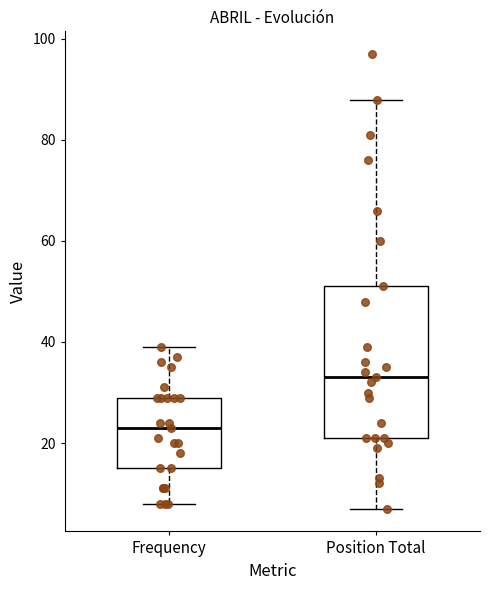

Where does the upper whisker of the box for Frequency end on the y-axis? The values are not printed on the chart, so give them approximately, as read against the axis.

40